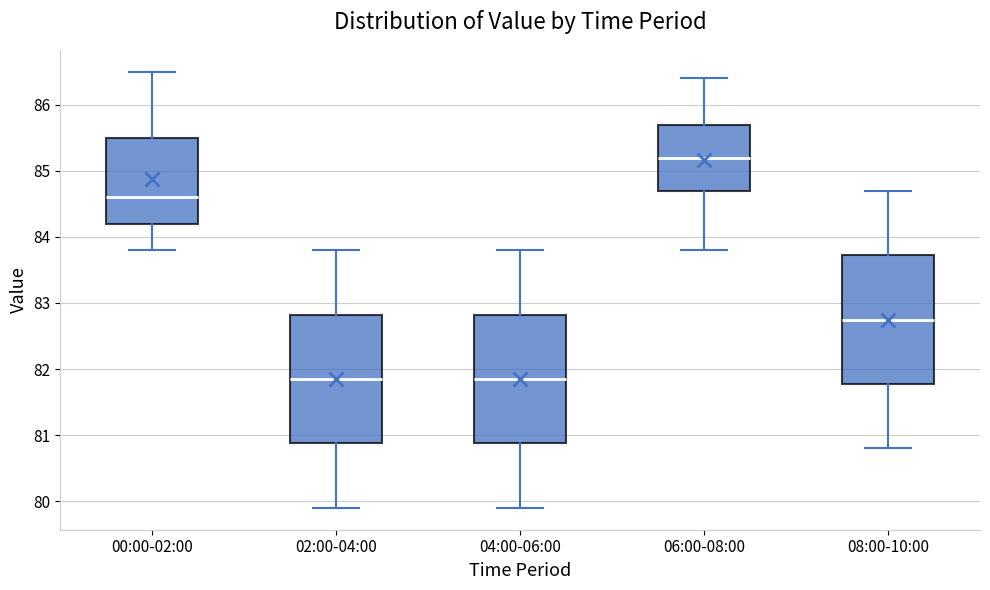

Reading left to right, read every box against the y-axis: the position of its median line, the range the box covers, and the ends of its whiskers. The values are not printed on the chart, so give them approximately, as read against the axis.

00:00-02:00: median 84.6, box 84.2 to 85.5, whiskers 83.8 to 86.5
02:00-04:00: median 81.9, box 80.9 to 82.8, whiskers 79.9 to 83.8
04:00-06:00: median 81.9, box 80.9 to 82.8, whiskers 79.9 to 83.8
06:00-08:00: median 85.2, box 84.7 to 85.7, whiskers 83.8 to 86.4
08:00-10:00: median 82.8, box 81.8 to 83.7, whiskers 80.8 to 84.7